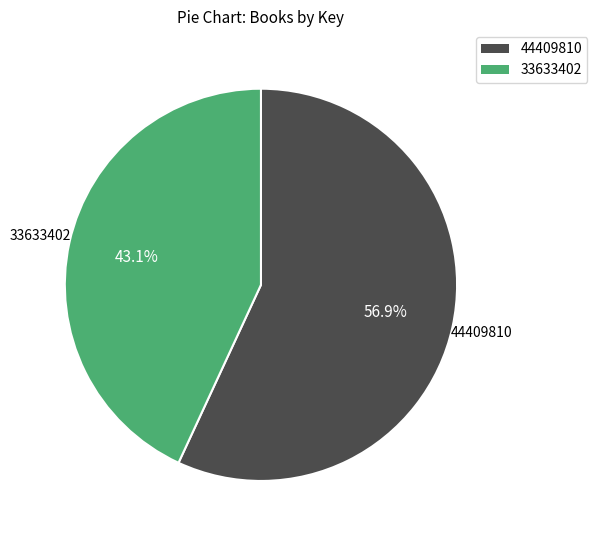

What is the smallest slice in the pie chart?

33633402